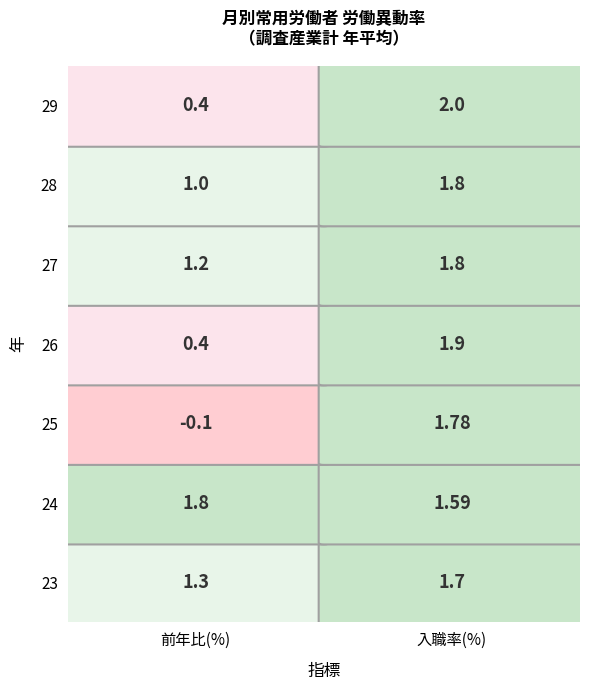

Is the value of 23 at 1 greater than the value of 27 at 1?

No